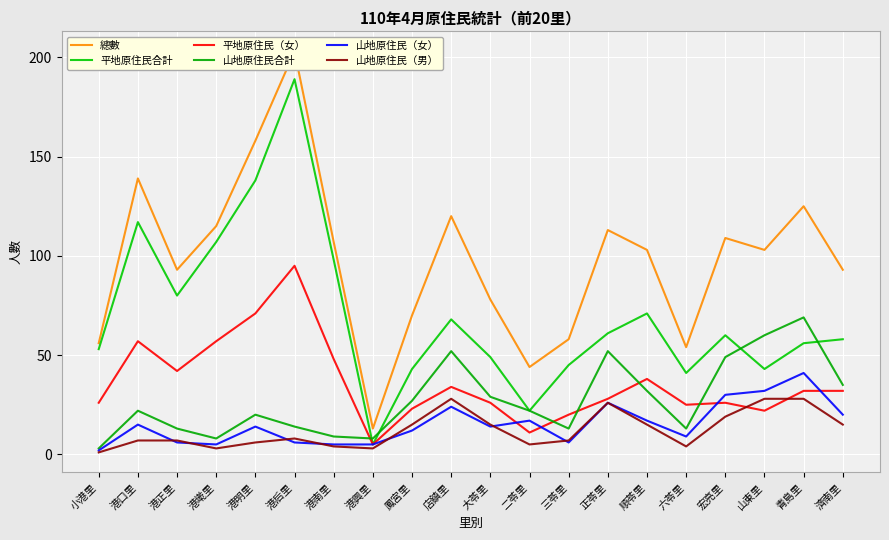

At which label does 總數 first exceed 103?

港口里